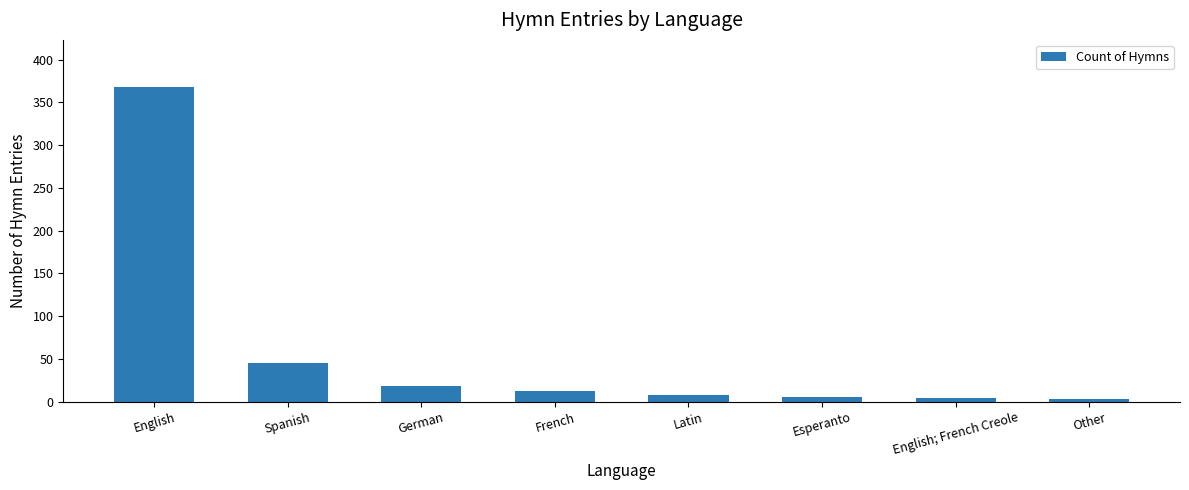

Which category has the highest value across all series?

English